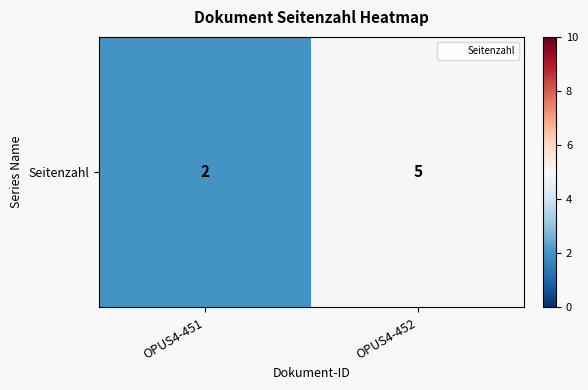

Reading left to right, extract all data points from this chart.

2	5